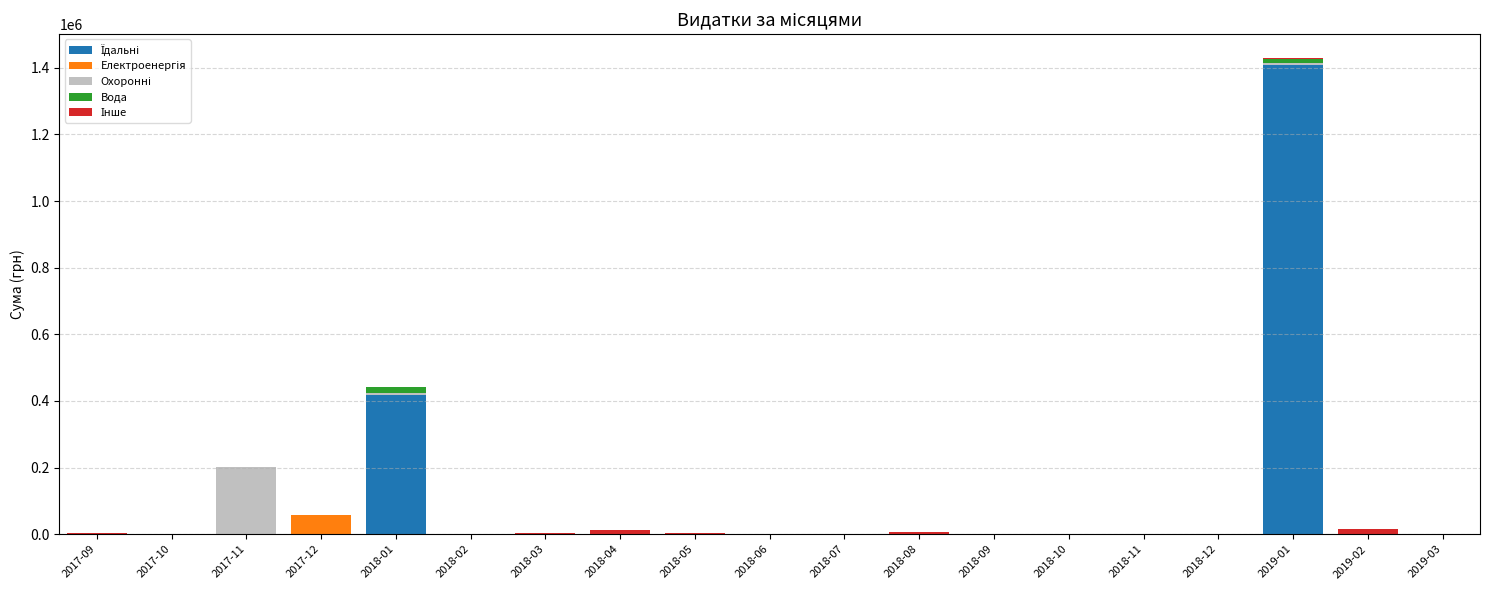

At which category is the sum across all series the highest?

2019-01